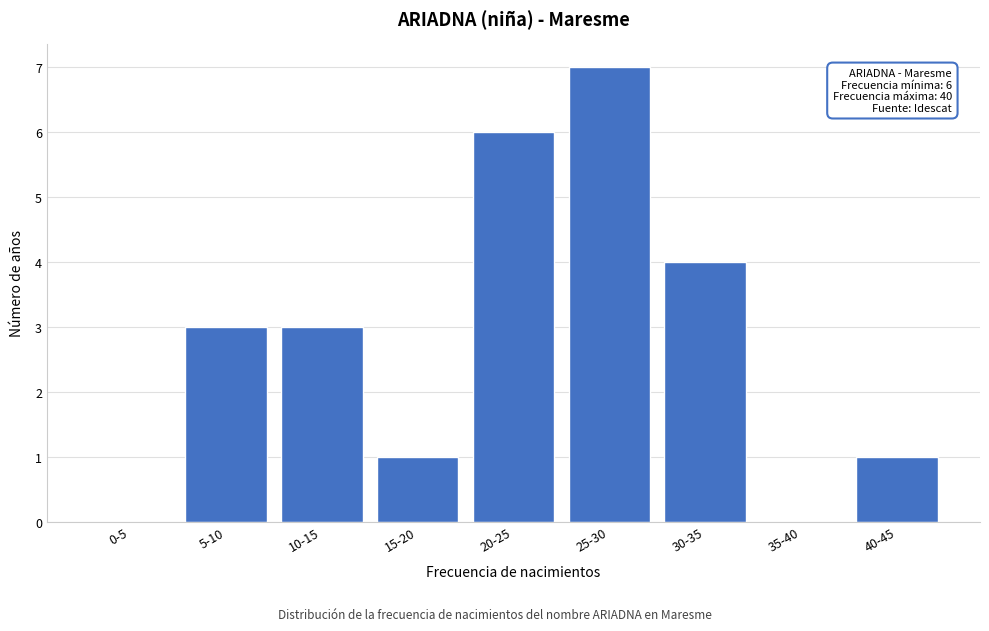

Reading left to right, list all the values displayed in this chart.

0-5=0	5-10=3	10-15=3	15-20=1	20-25=6	25-30=7	30-35=4	35-40=0	40-45=1